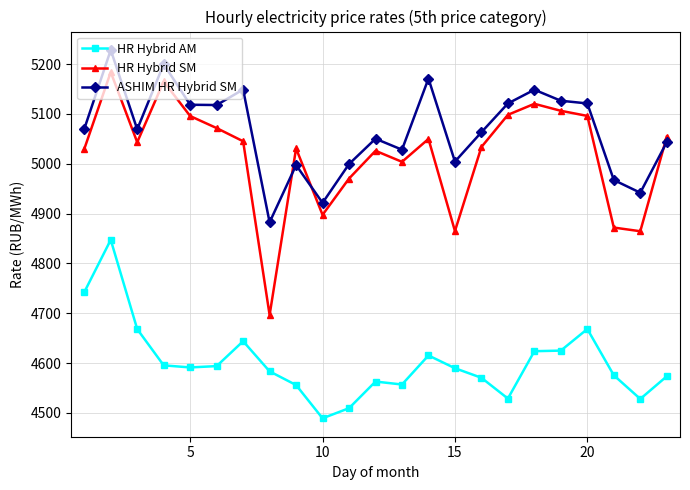

True or false: HR Hybrid SM and HR Hybrid AM intersect in this chart.

False